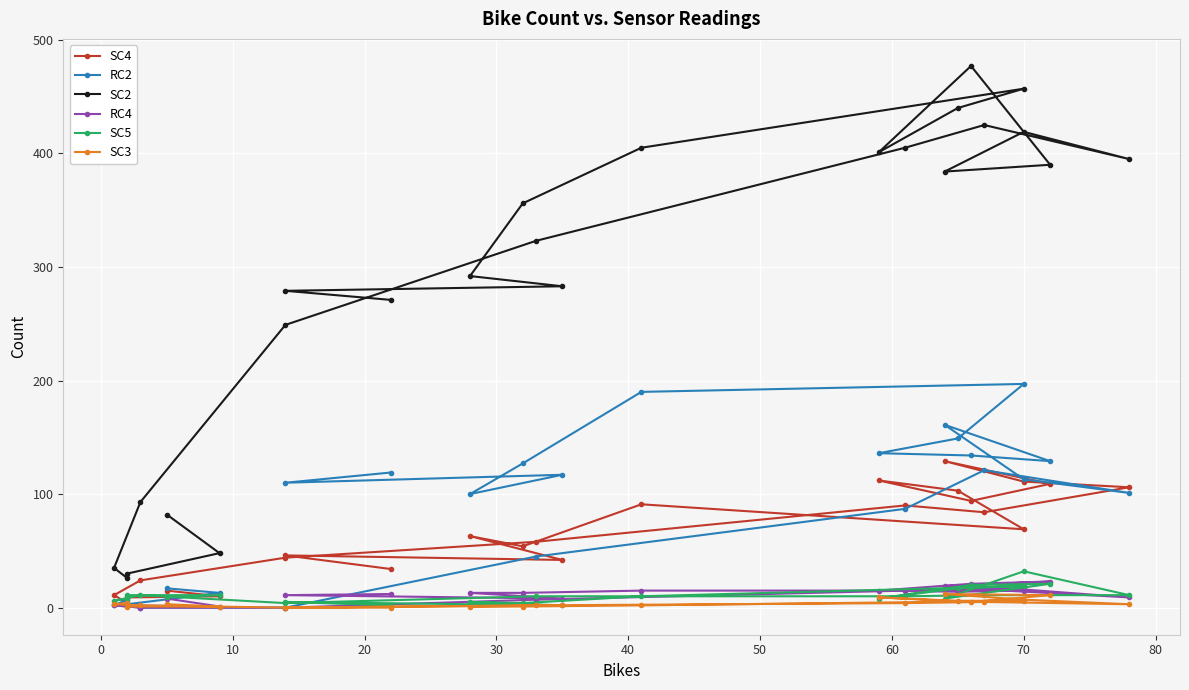

True or false: SC2 and RC4 cross at least once.

False